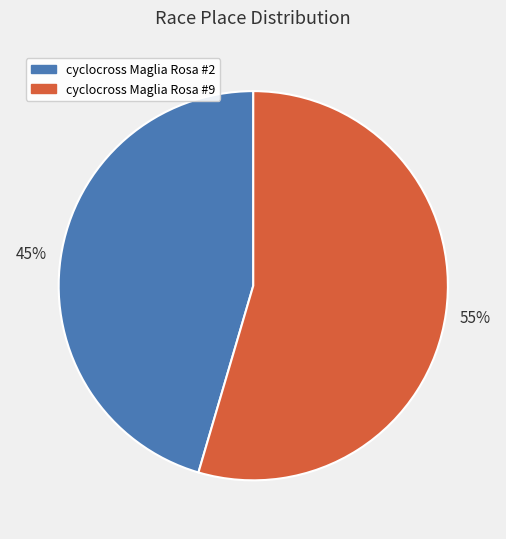

What percentage is the cyclocross Maglia Rosa #9 slice, to the nearest percent?

55%